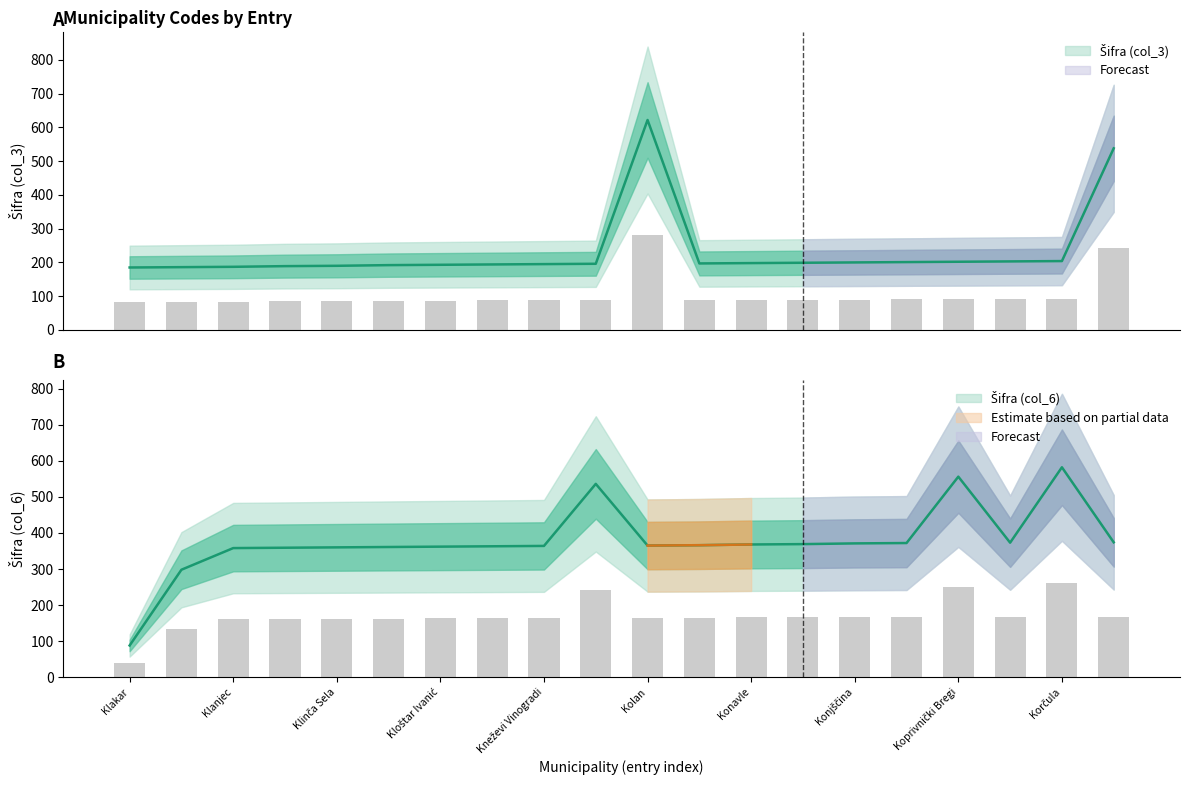

Where does the Šifra (col_6) series first go above 366?

Knin